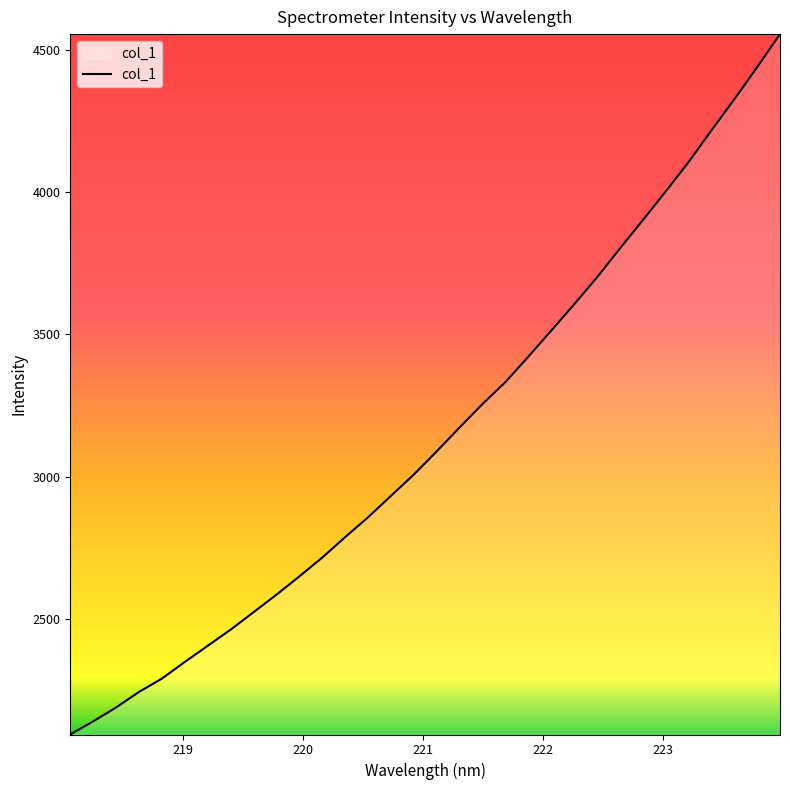

What is the difference between the maximum and minimum values?

2460.6